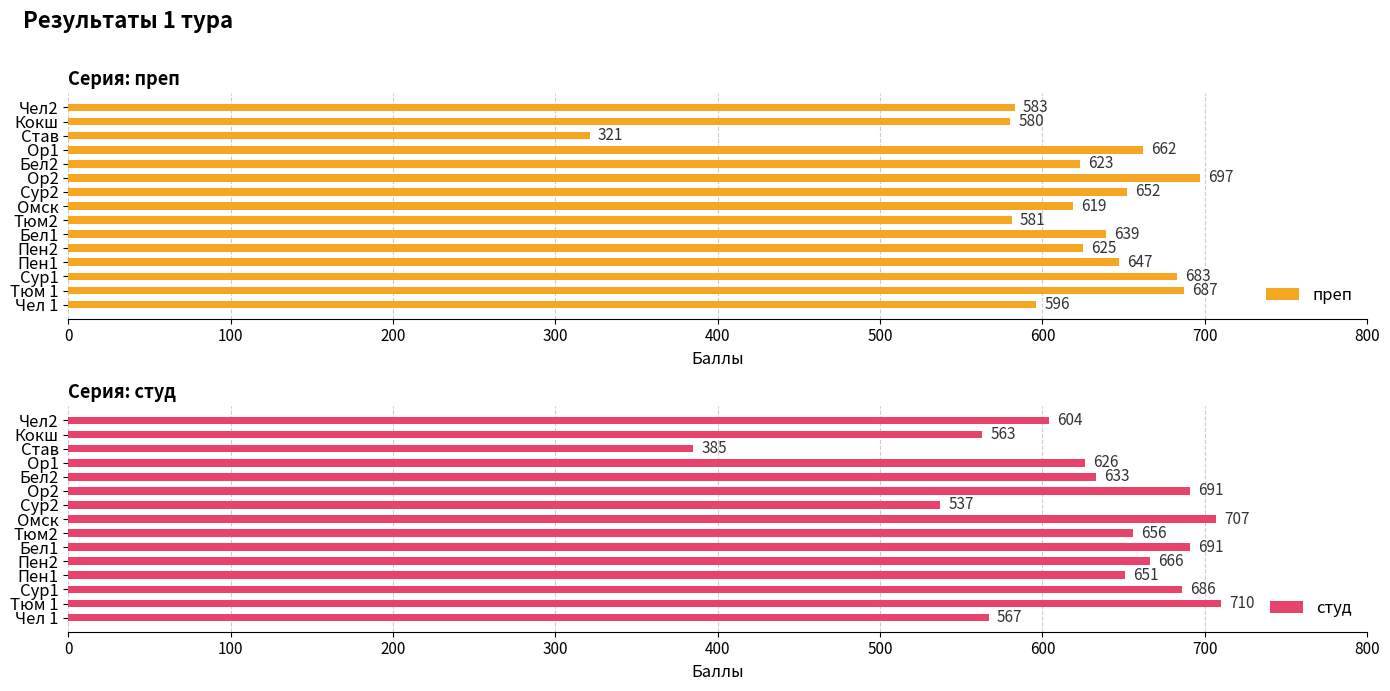

What is the highest value of the преп series?

697